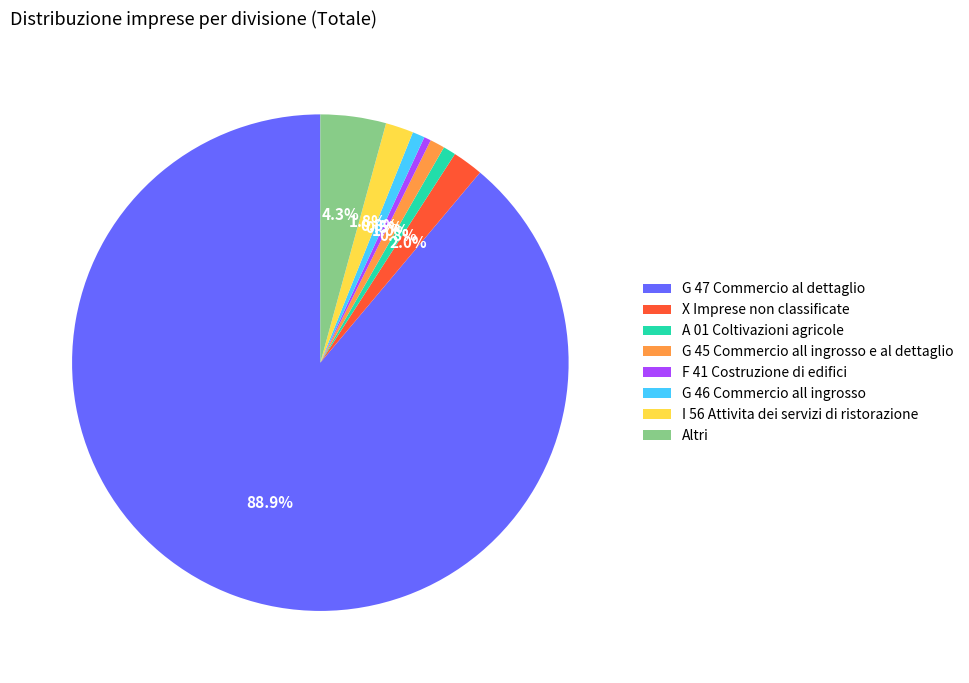

What is the largest slice in the pie chart?

G 47 Commercio al dettaglio